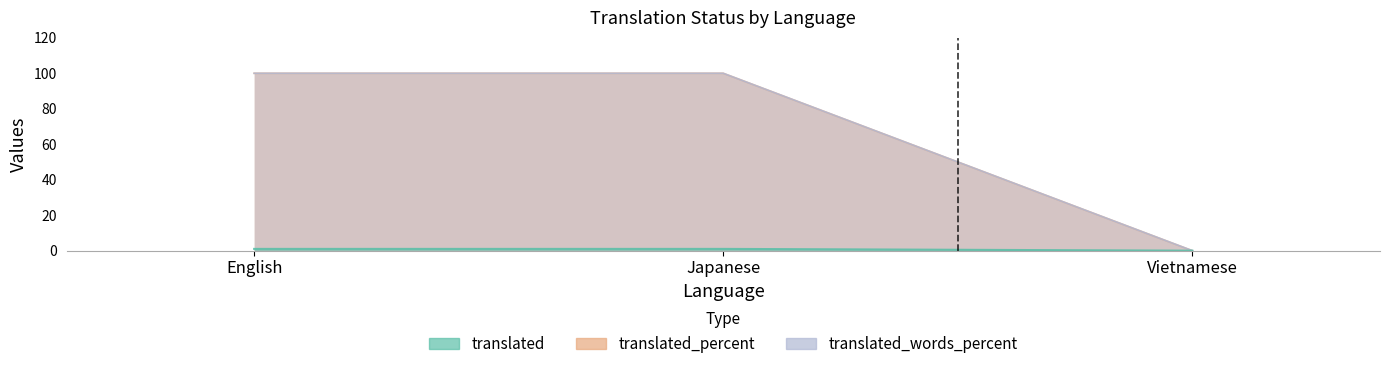

How many positive values does the translated series have?

2